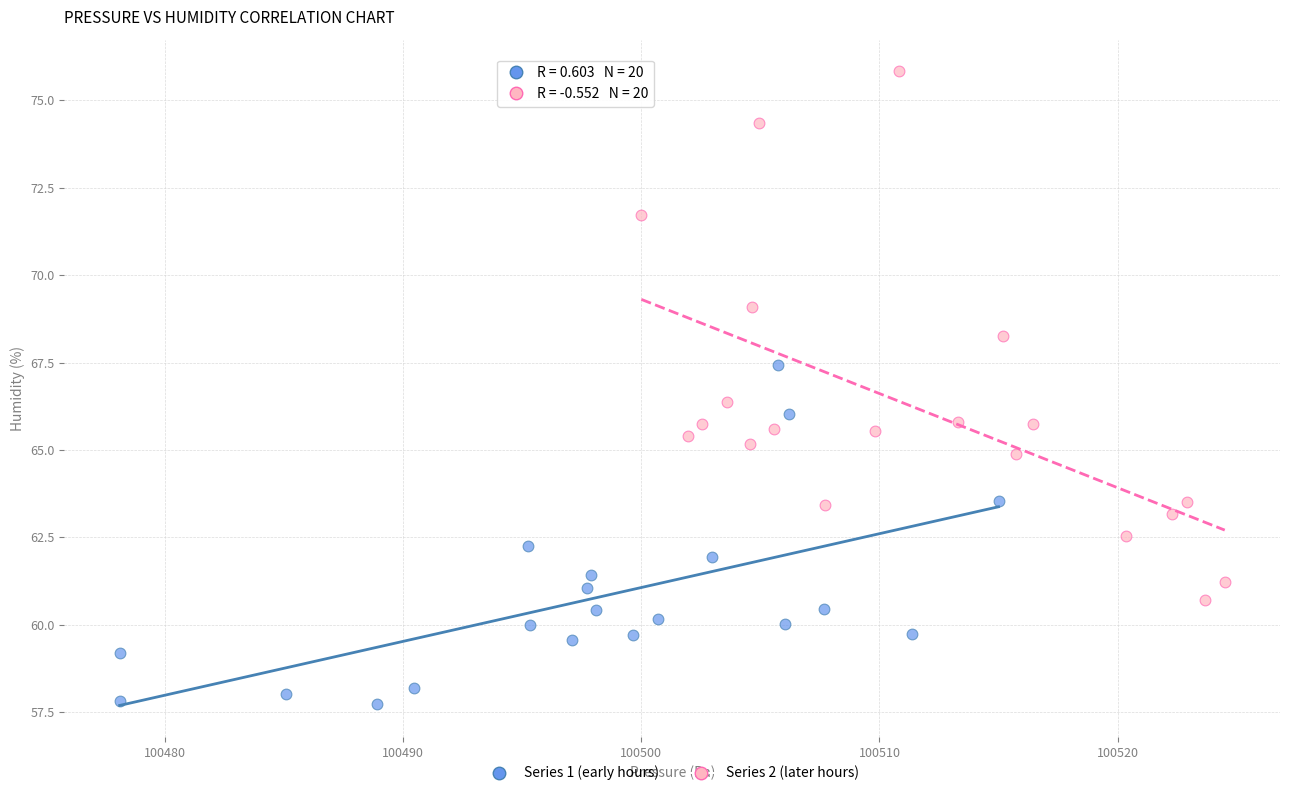

Which series reaches the minimum Y coordinate?

Series 1 (early hours)